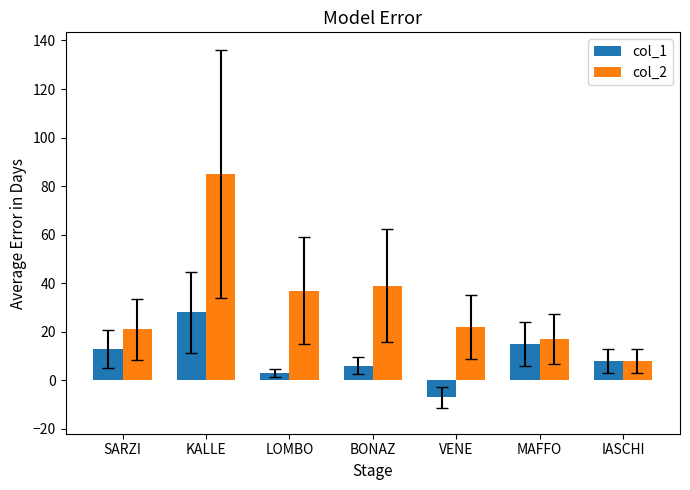

What is the spread (max minus min) of values at KALLE?

57